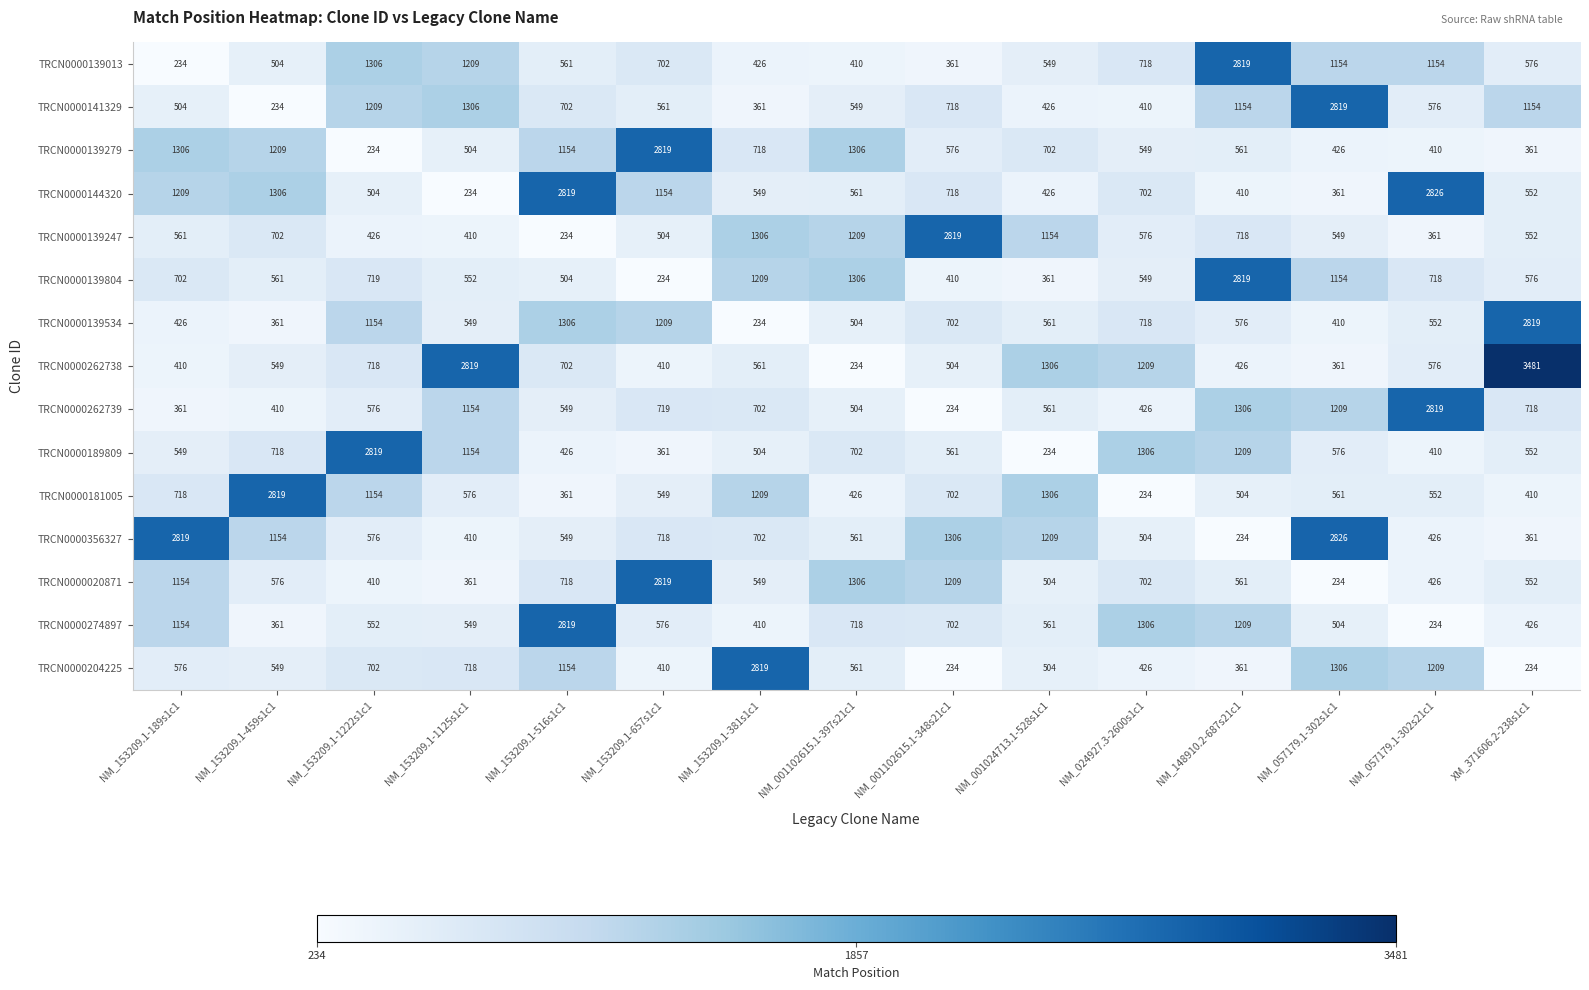

List the labels in order of TRCN0000274897 value, largest first.

NM_153209.1-516s1c1, NM_024927.3-2600s1c1, NM_148910.2-687s21c1, NM_153209.1-189s1c1, NM_001102615.1-397s21c1, NM_001102615.1-348s21c1, NM_153209.1-657s1c1, NM_001024713.1-528s1c1, NM_153209.1-1222s1c1, NM_153209.1-1125s1c1, NM_057179.1-302s1c1, XM_371606.2-238s1c1, NM_153209.1-381s1c1, NM_153209.1-459s1c1, NM_057179.1-302s21c1